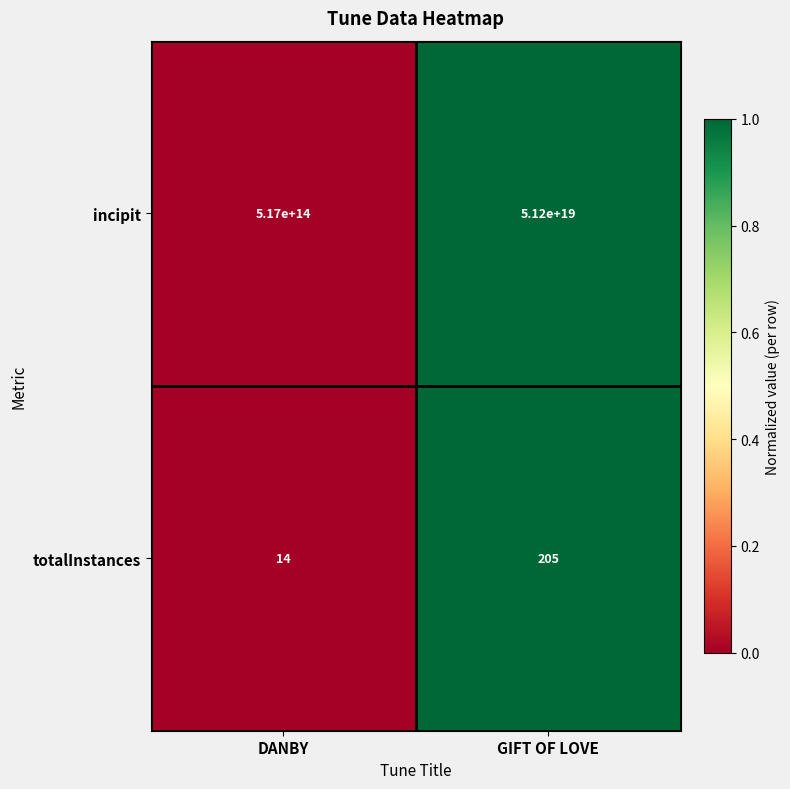

The totalInstances series shows 4 at DANBY. True or false?

False